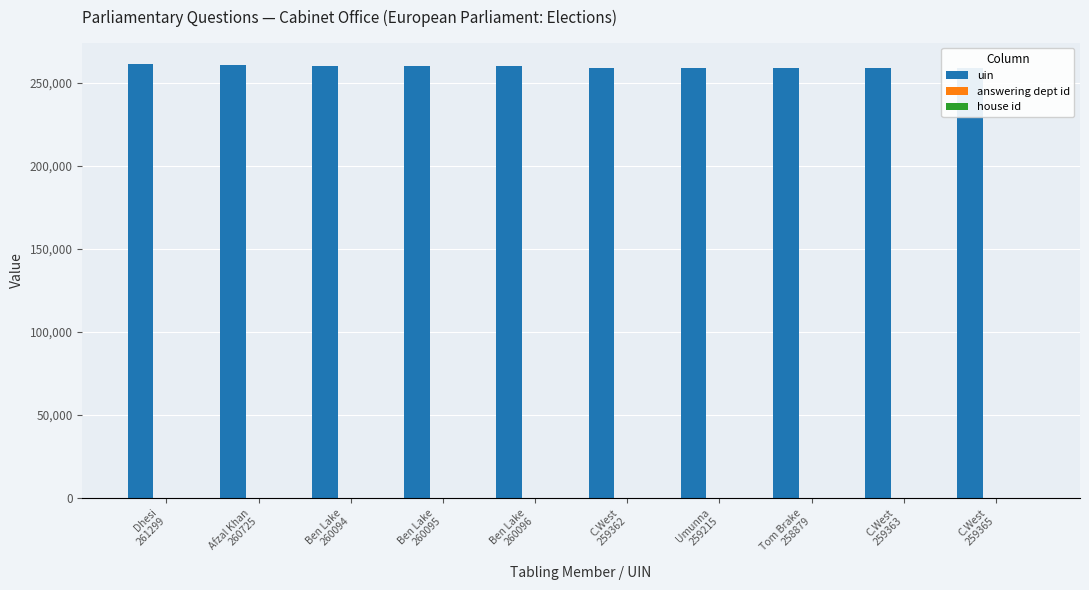

What is the sum of all uin values?

2598493